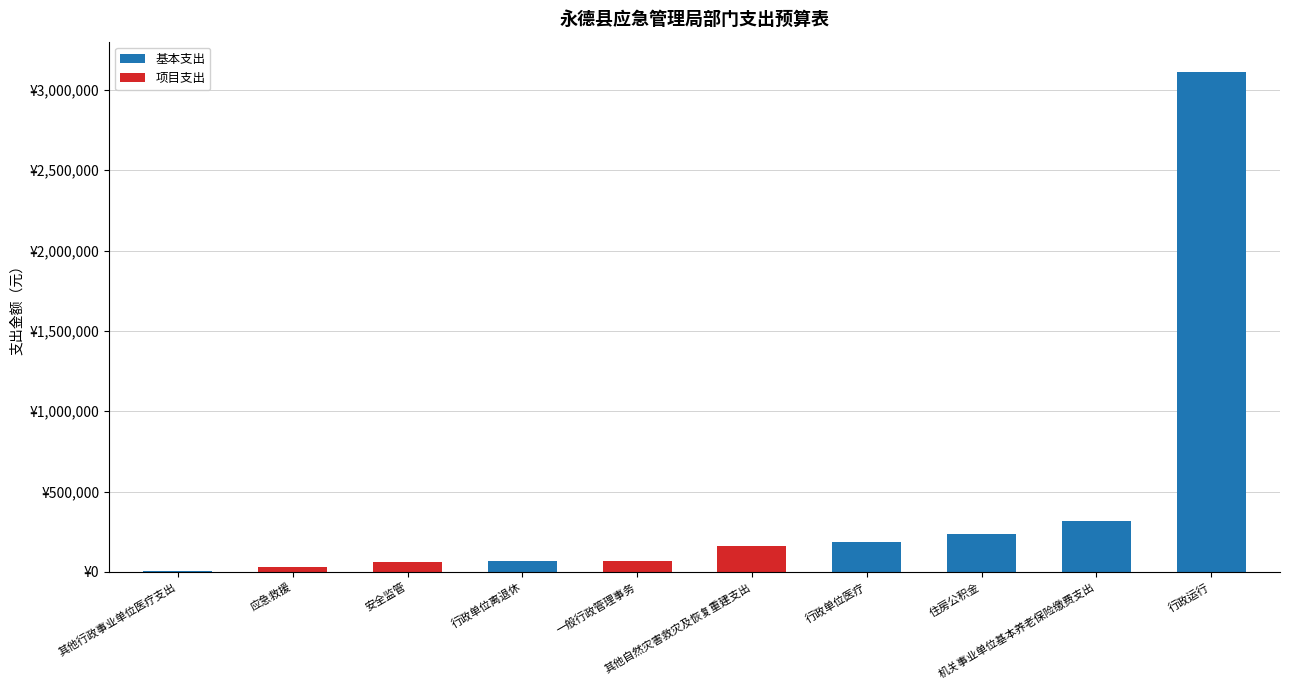

What is the label of the 9th bar from the right?

应急救援